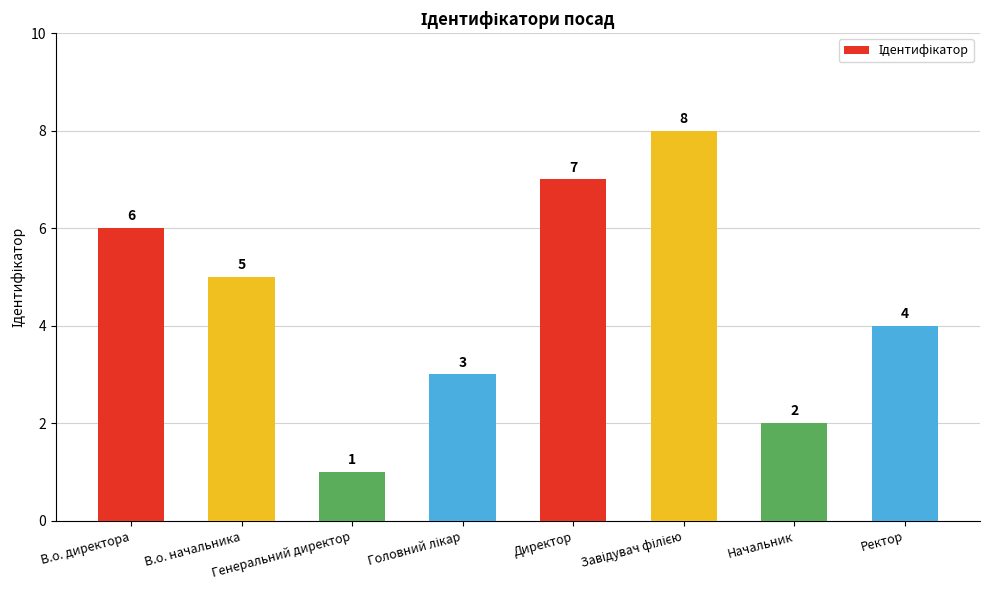

Reading left to right, extract all data points from this chart.

6	5	1	3	7	8	2	4